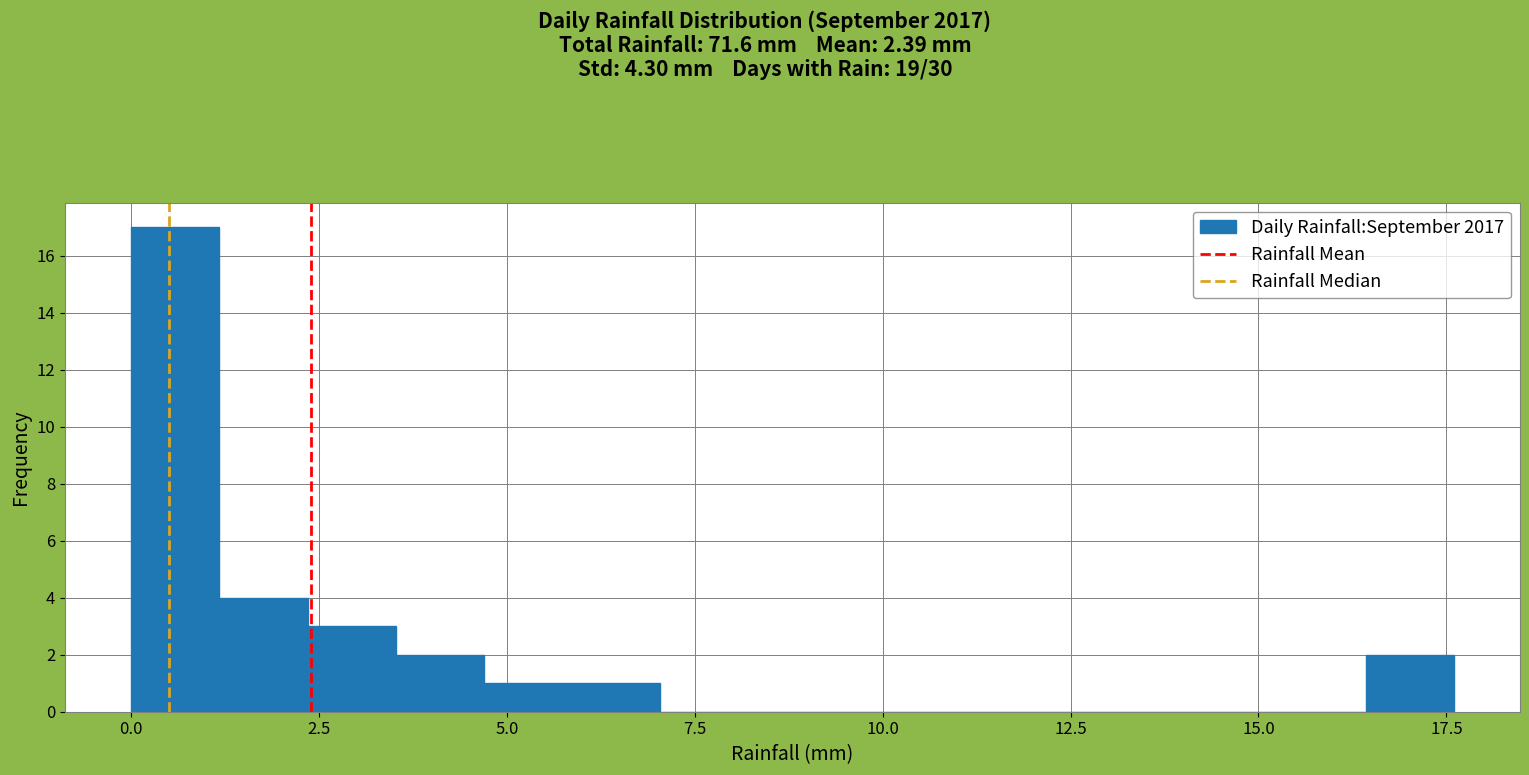

Around what value on the x-axis is the tallest bar? Give the approximate position of its centre, as read against the axis.

0.5